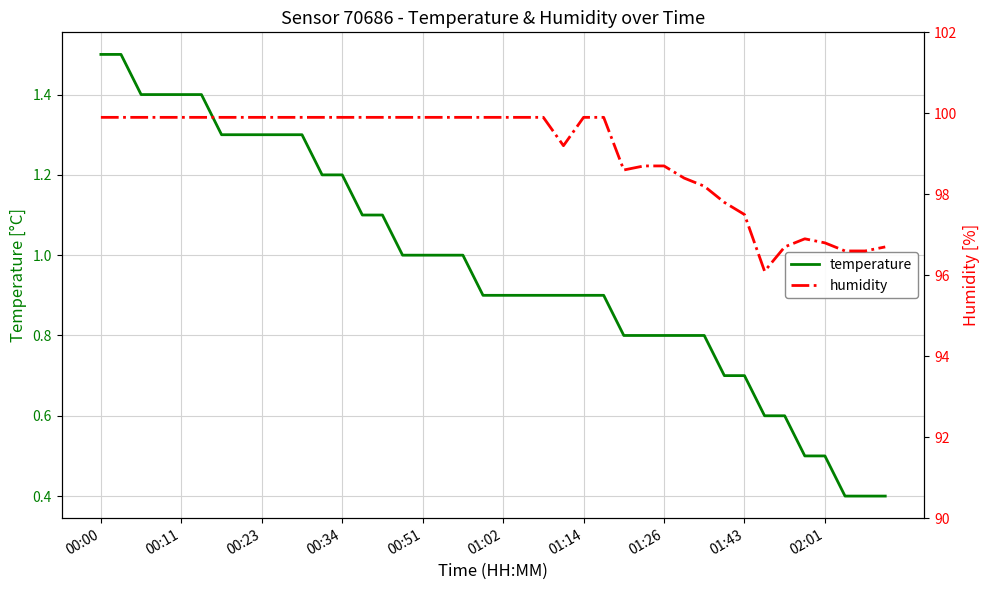

Reading left to right, what are all the values shown in this chart?

temperature: 1.5	1.5	1.4	1.4	1.4	1.4	1.3	1.3	1.3	1.3	1.3	1.2	1.2	1.1	1.1	1.0	1.0	1.0	1.0	0.9	0.9	0.9	0.9	0.9	0.9	0.9	0.8	0.8	0.8	0.8	0.8	0.7	0.7	0.6	0.6	0.5	0.5	0.4	0.4	0.4
humidity: 99.9	99.9	99.9	99.9	99.9	99.9	99.9	99.9	99.9	99.9	99.9	99.9	99.9	99.9	99.9	99.9	99.9	99.9	99.9	99.9	99.9	99.9	99.9	99.2	99.9	99.9	98.6	98.7	98.7	98.4	98.2	97.8	97.5	96.1	96.7	96.9	96.8	96.6	96.6	96.7